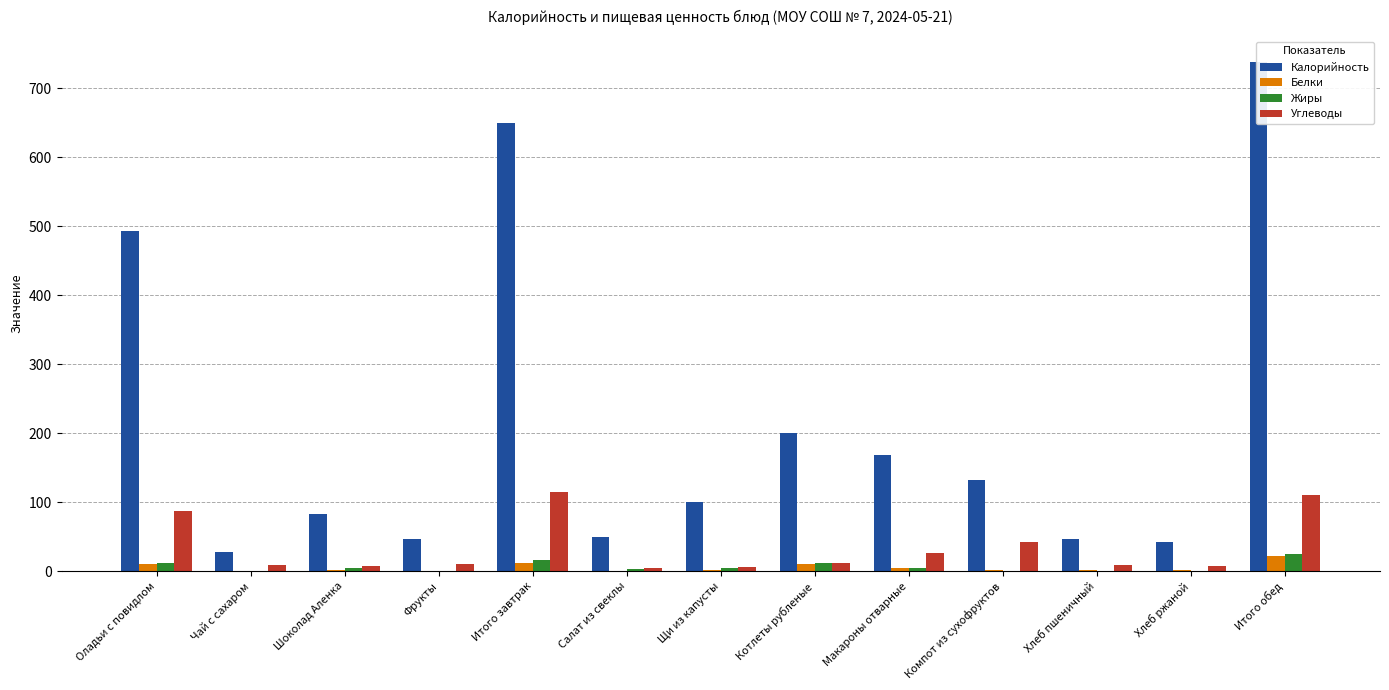

True or false: Калорийность has a value of 82.5 at Шоколад Аленка.

True